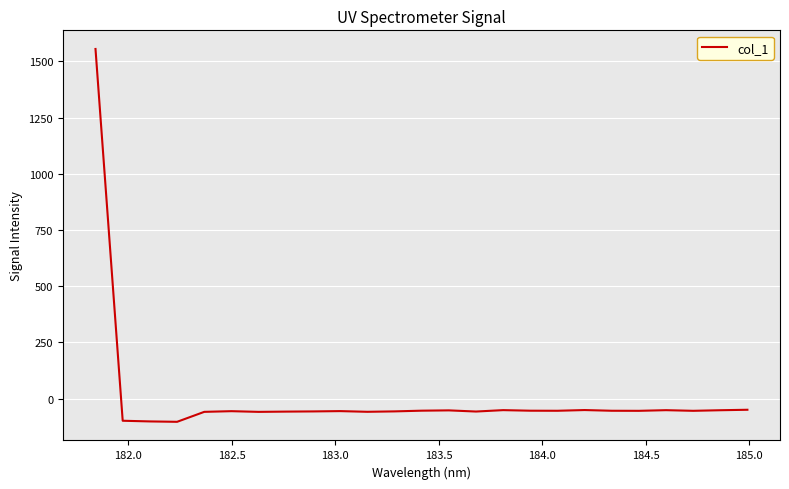

What is the minimum value shown in the chart?

-103.4